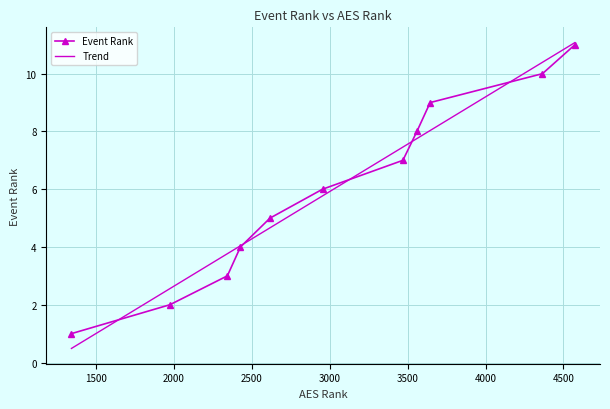

What is the maximum value for Event Rank?

11